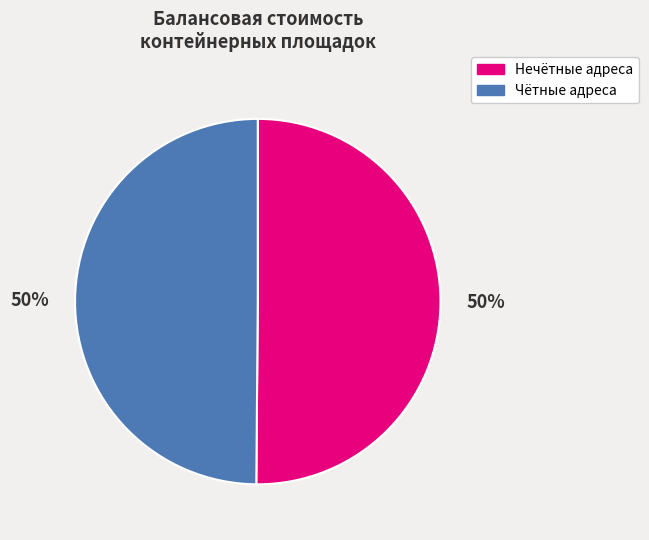

Do Чётные адреса and Нечётные адреса together represent more than half of the pie?

Yes